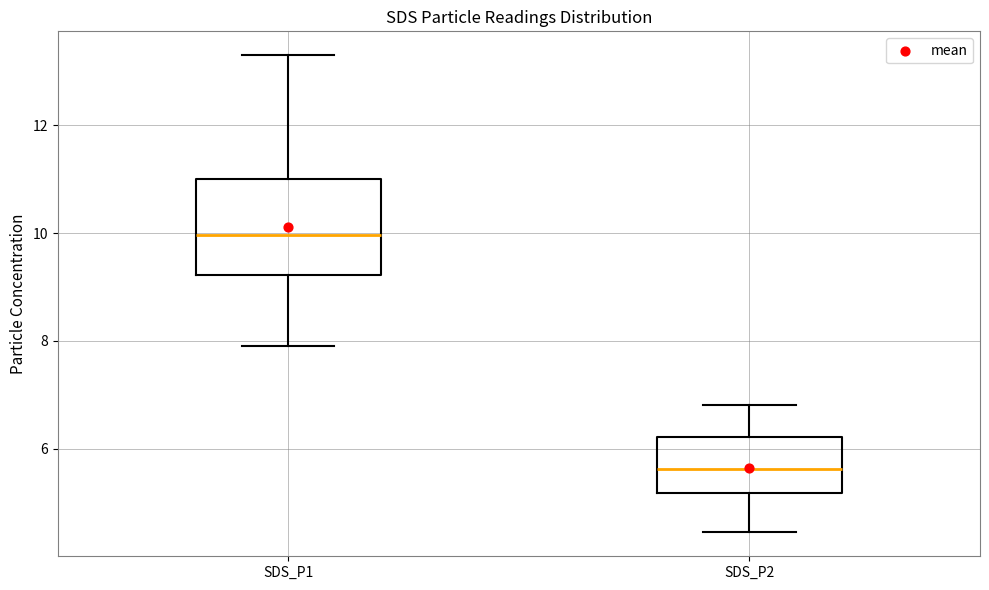

Reading left to right, transcribe this box plot: for each box, give where its median line is, the range the box spans, and where its two whiskers end, as read against the y-axis. The values are not printed on the chart, so give them approximately, as read against the axis.

SDS_P1: median 10.0, box 9.2 to 11.0, whiskers 8.0 to 13.4
SDS_P2: median 5.6, box 5.2 to 6.2, whiskers 4.4 to 6.8